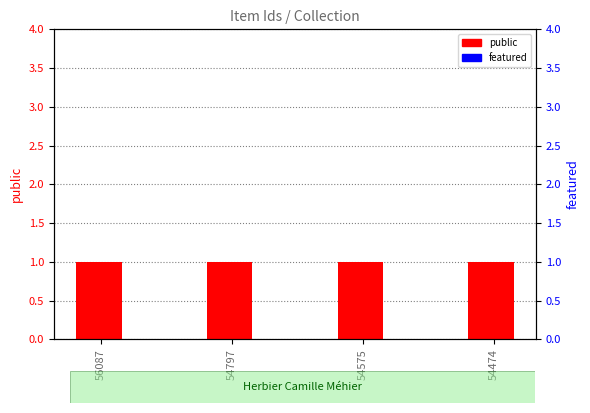

What is the minimum value for public?

1